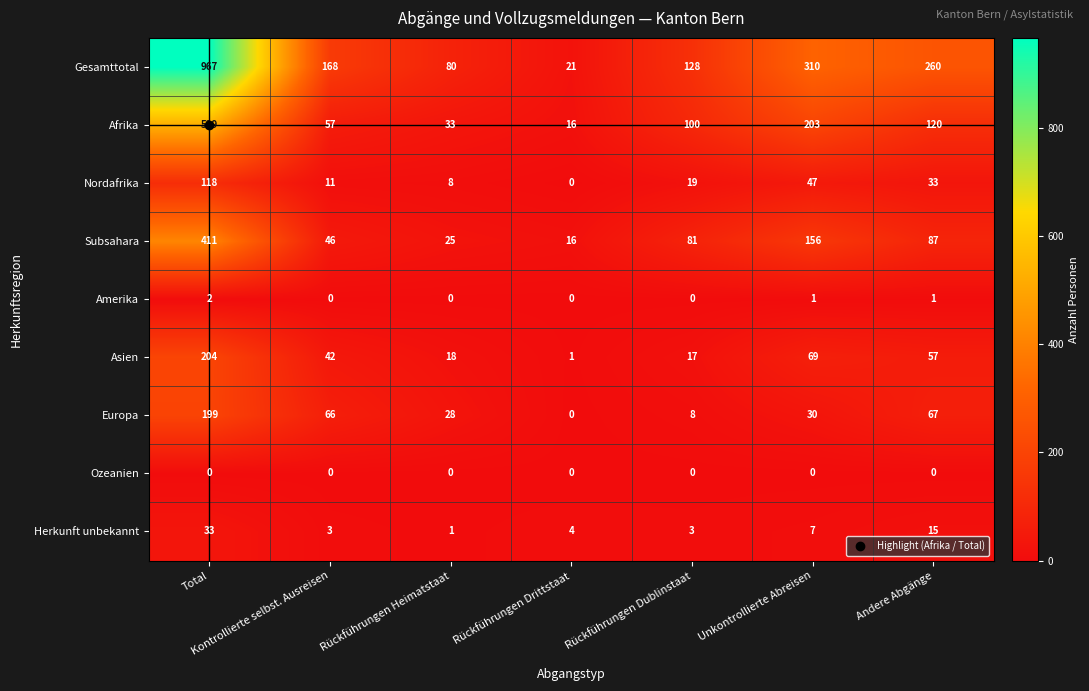

Which category has the highest value in the Nordafrika series?

Total